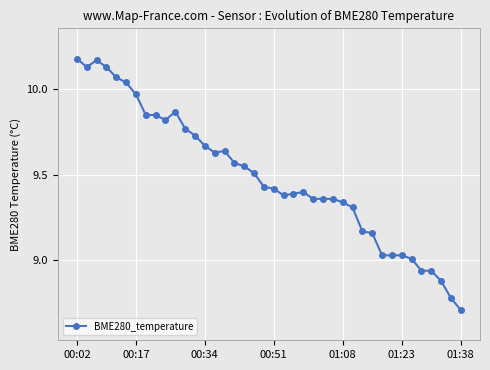

What is the smallest value displayed?

8.7